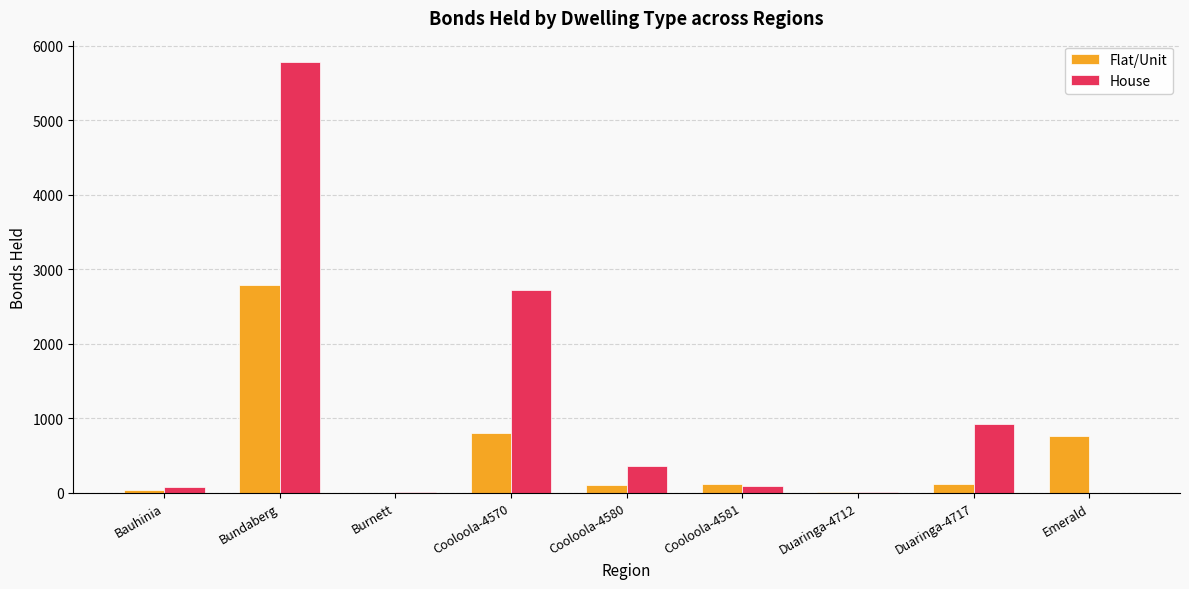

At which category is the sum across all series the highest?

Bundaberg